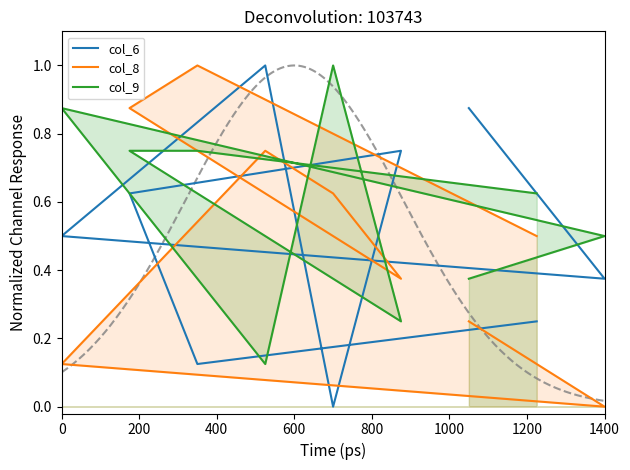

How many interior local peaks does the col_6 series have?

2